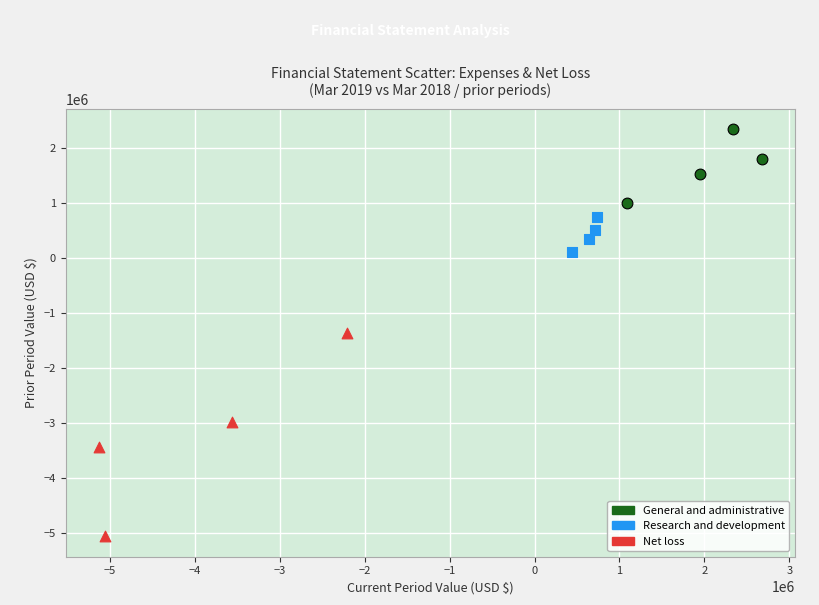

Which series contains the lowest Y value?

Net loss